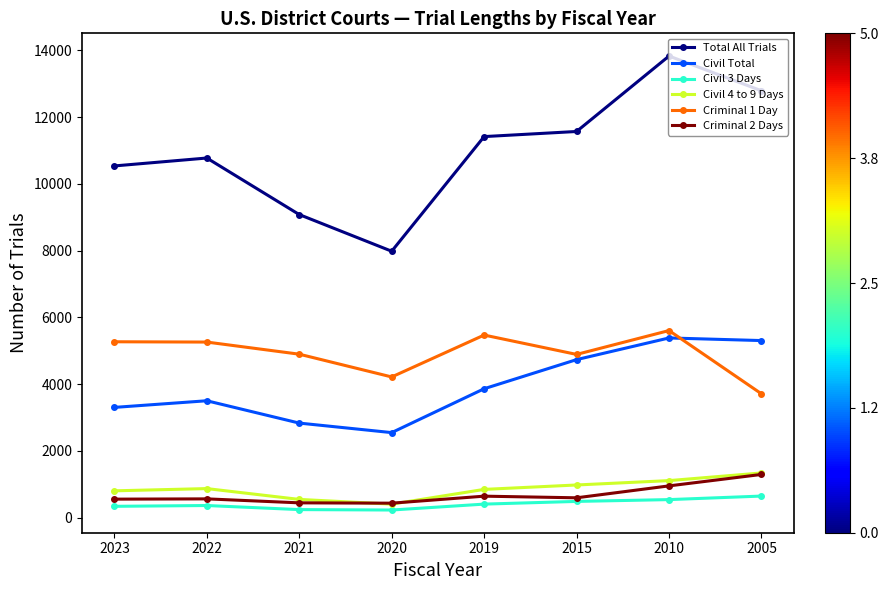

The Total All Trials series shows 9079 at 2021. True or false?

True